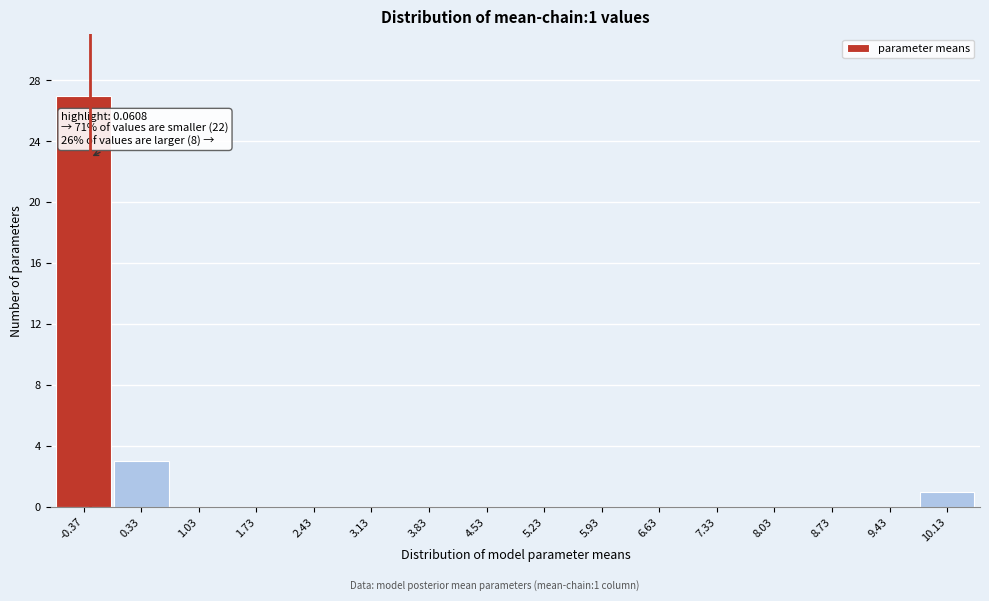

Reading left to right, extract all data points from this chart.

-0.37=27	0.33=3	1.03=0	1.73=0	2.43=0	3.13=0	3.83=0	4.53=0	5.23=0	5.93=0	6.63=0	7.33=0	8.03=0	8.73=0	9.43=0	10.13=1